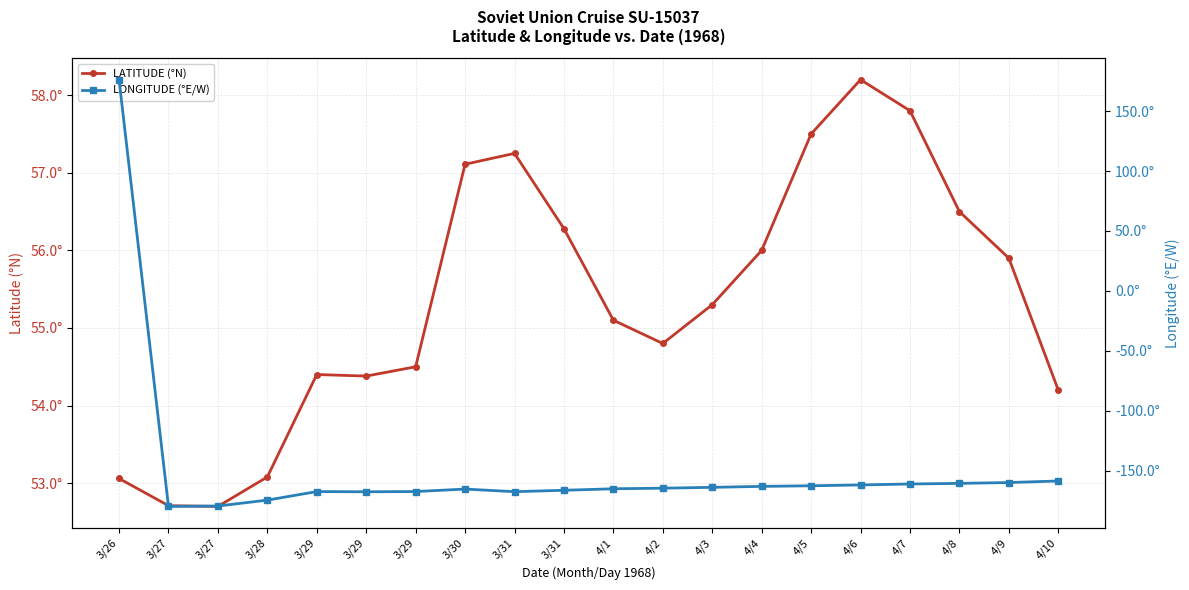

How many times do LATITUDE (°N) and LONGITUDE (°E/W) cross each other?

1